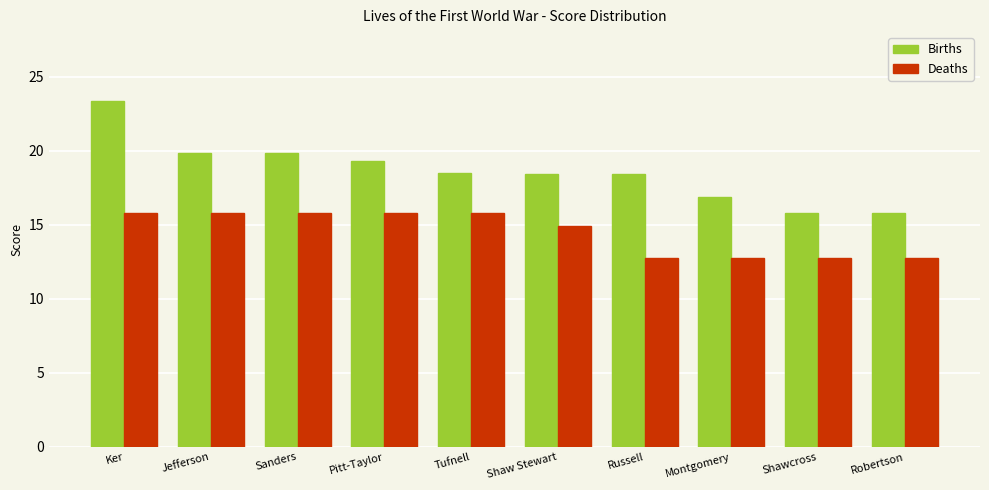

Reading left to right, what are all the values shown in this chart?

Births: Ker=23.4	Jefferson=19.9	Sanders=19.9	Pitt-Taylor=19.3	Tufnell=18.5	Shaw Stewart=18.5	Russell=18.5	Montgomery=16.9	Shawcross=15.8	Robertson=15.8
Deaths: Ker=15.8	Jefferson=15.8	Sanders=15.8	Pitt-Taylor=15.8	Tufnell=15.8	Shaw Stewart=14.9	Russell=12.8	Montgomery=12.8	Shawcross=12.8	Robertson=12.8